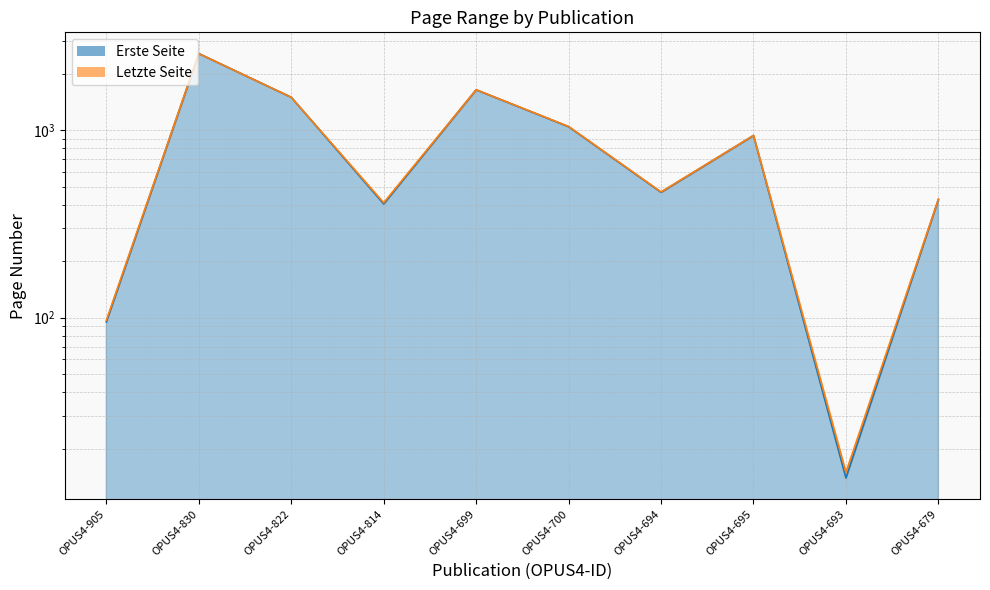

How many lines are shown in the chart?

2